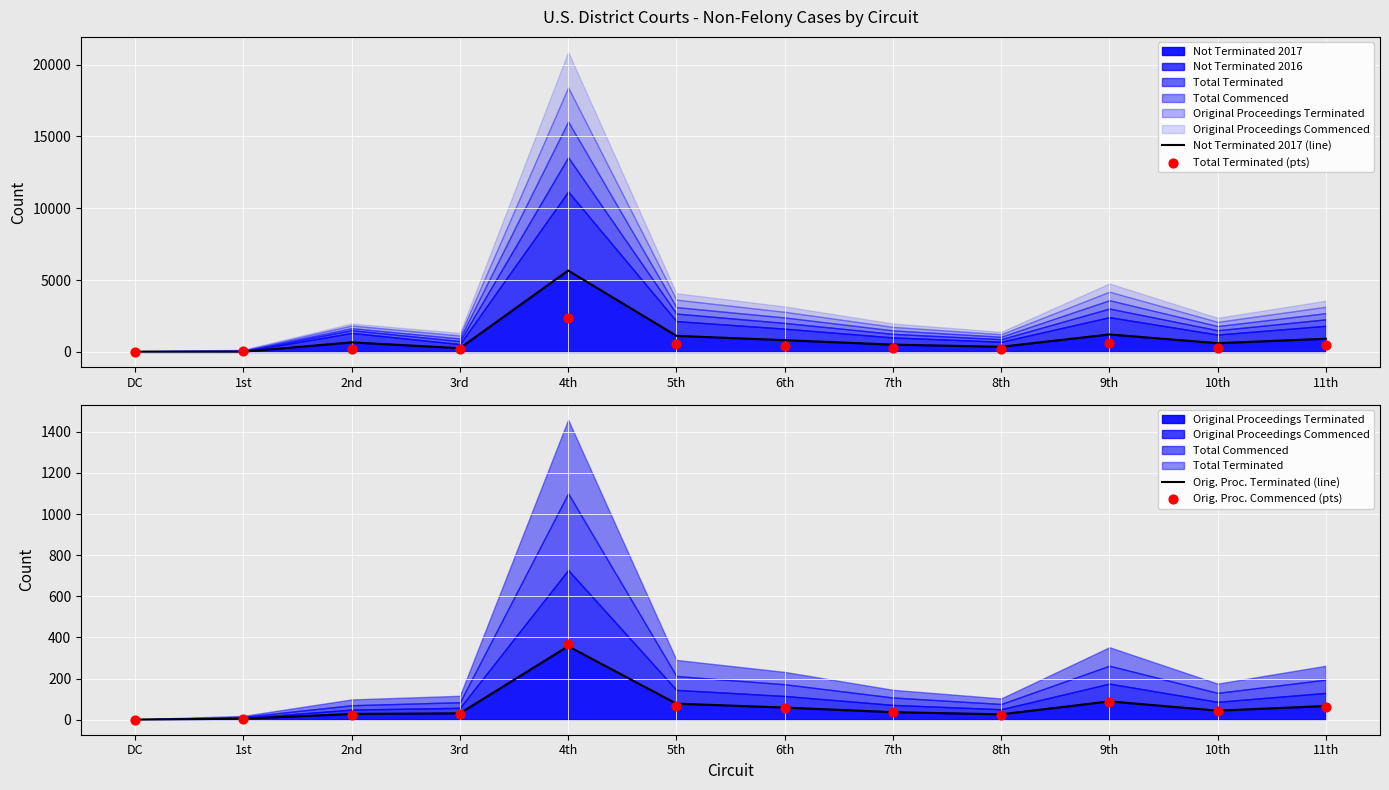

Is the value of Orig. Proc. Terminated (line) at 3rd greater than the value of Orig. Proc. Commenced (pts) at 1st?

Yes